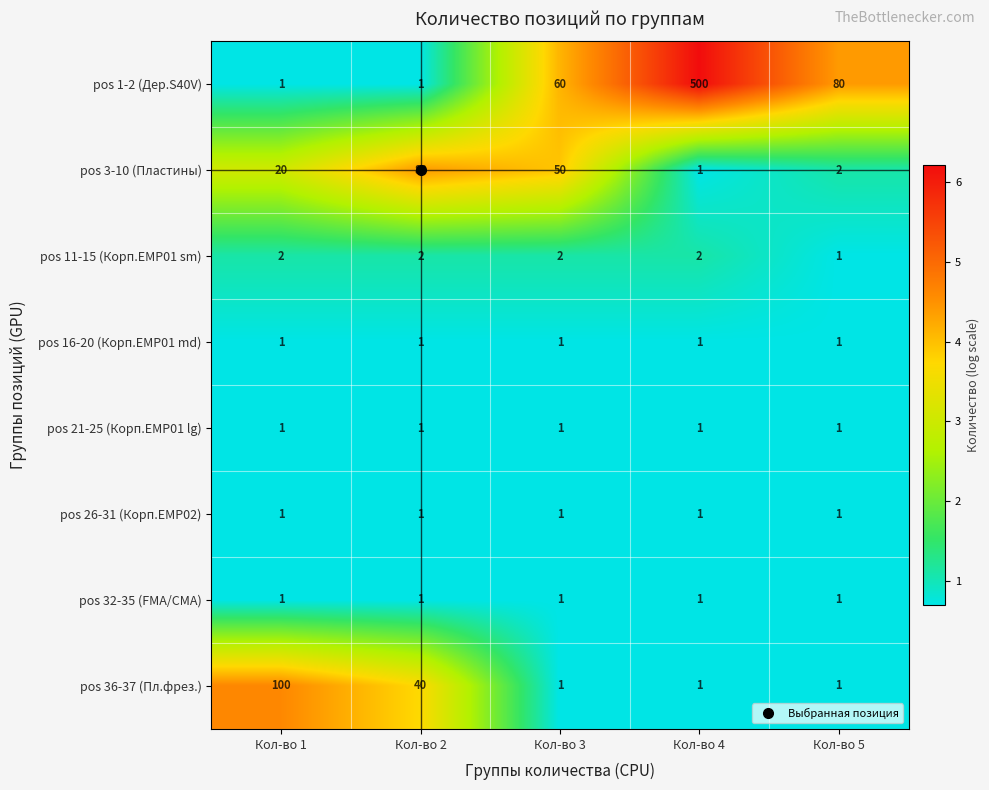

What is the total value across all series at Кол-во 3?

117